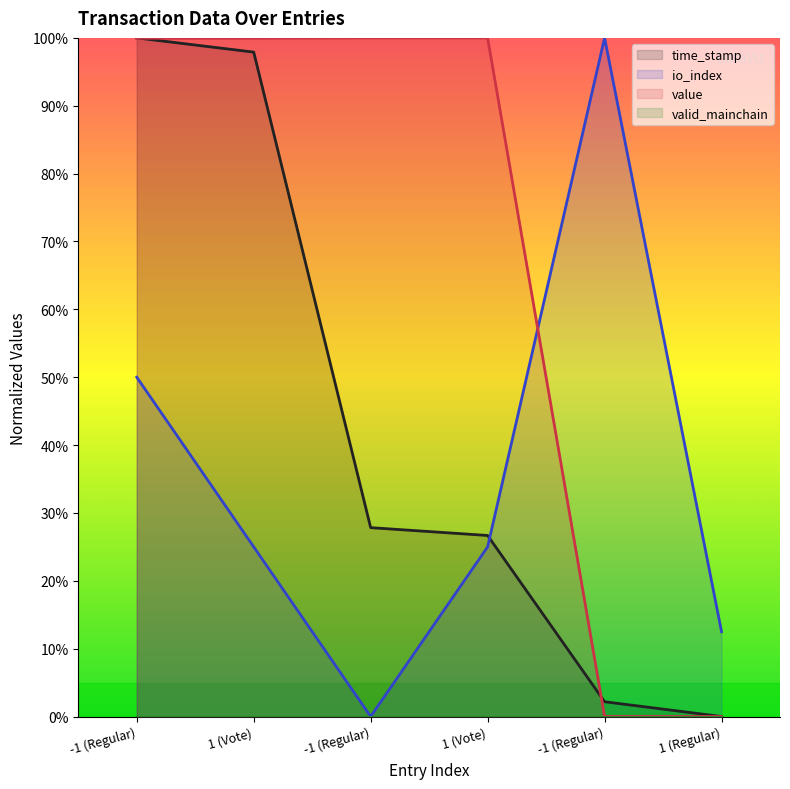

List the labels in order of value value, largest first.

-1 (Regular), 1 (Vote), -1 (Regular), 1 (Vote), -1 (Regular), 1 (Regular)